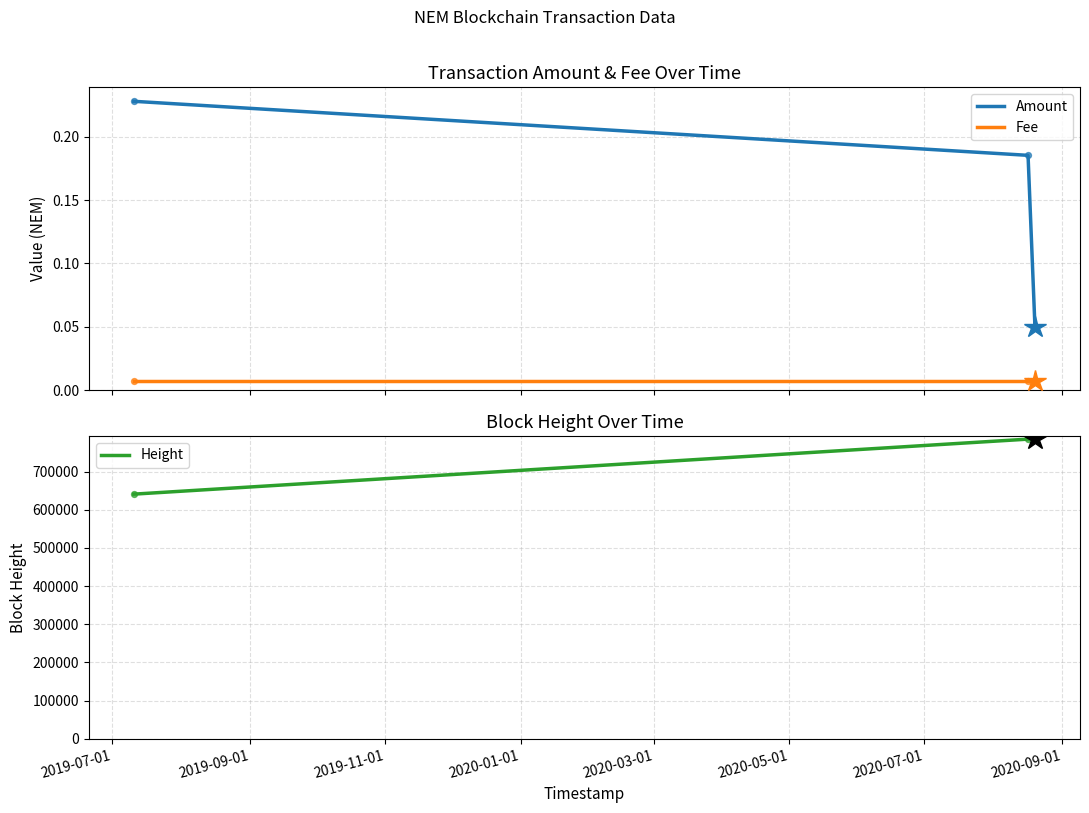

What are all the series names shown in the legend?

Amount, Fee, Height